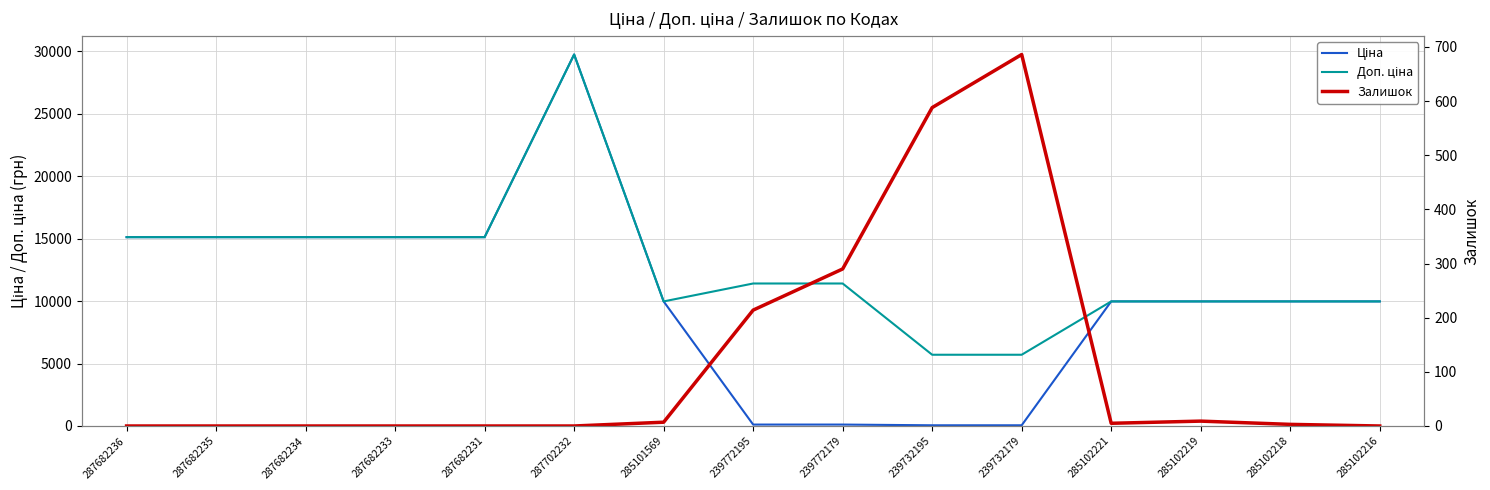

What is the maximum value for Доп. ціна?

29747.2